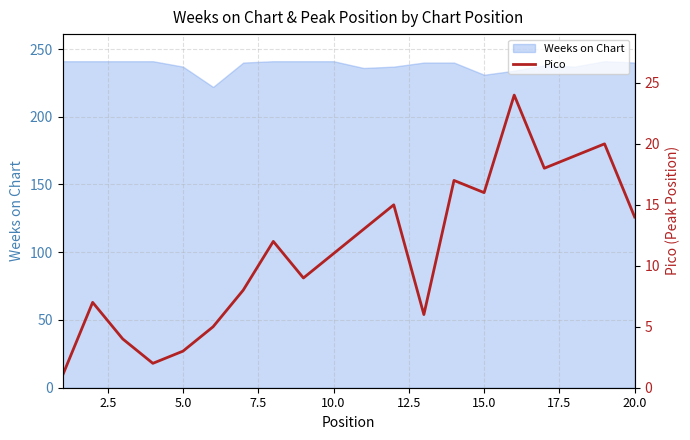

True or false: there are more than 2 points higher than both neighbors.

True